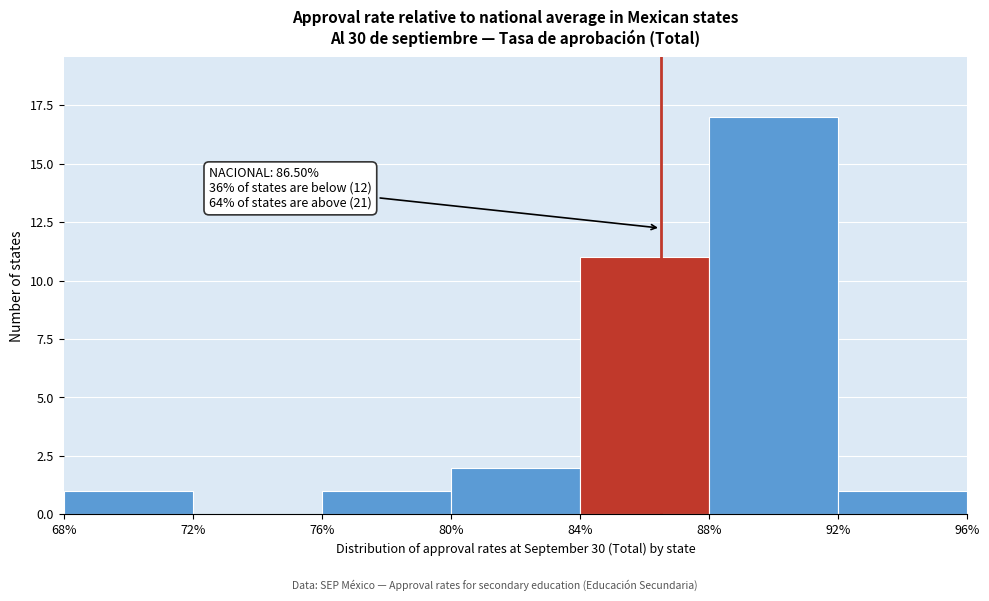

Over which range of the x-axis is the bar tallest?

88% to 92%